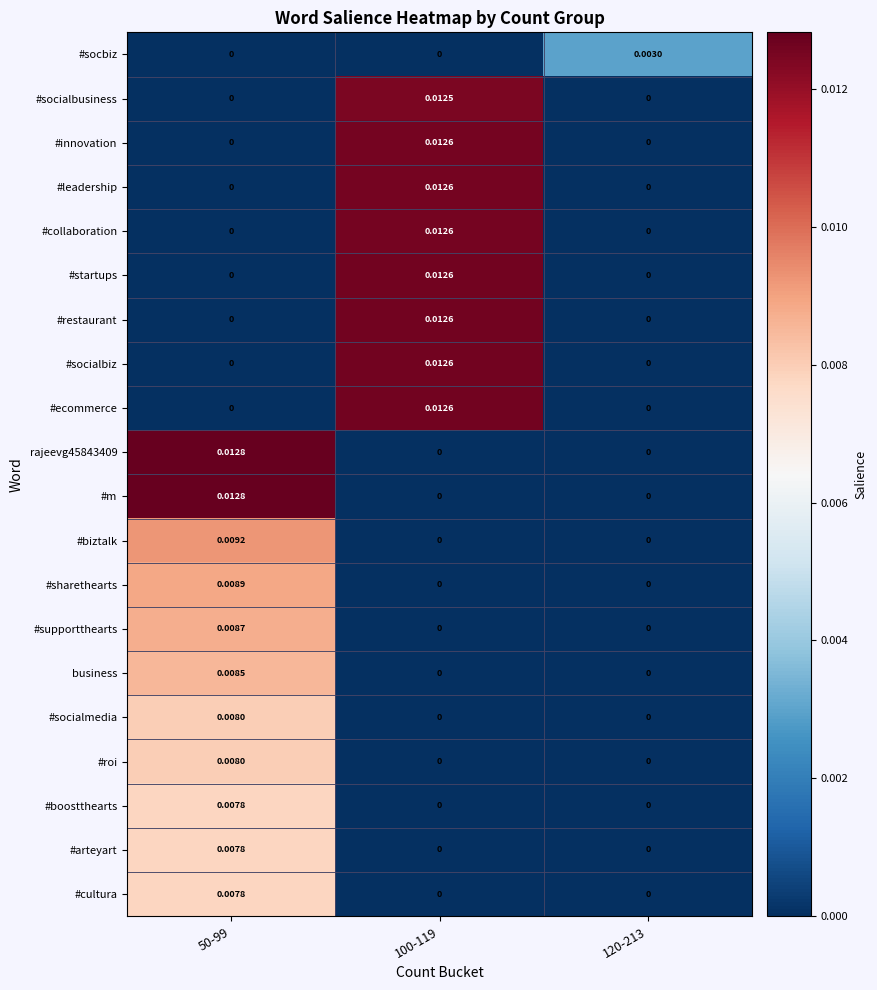

Is the value of rajeevg45843409 at 120-213 greater than the value of #restaurant at 100-119?

No